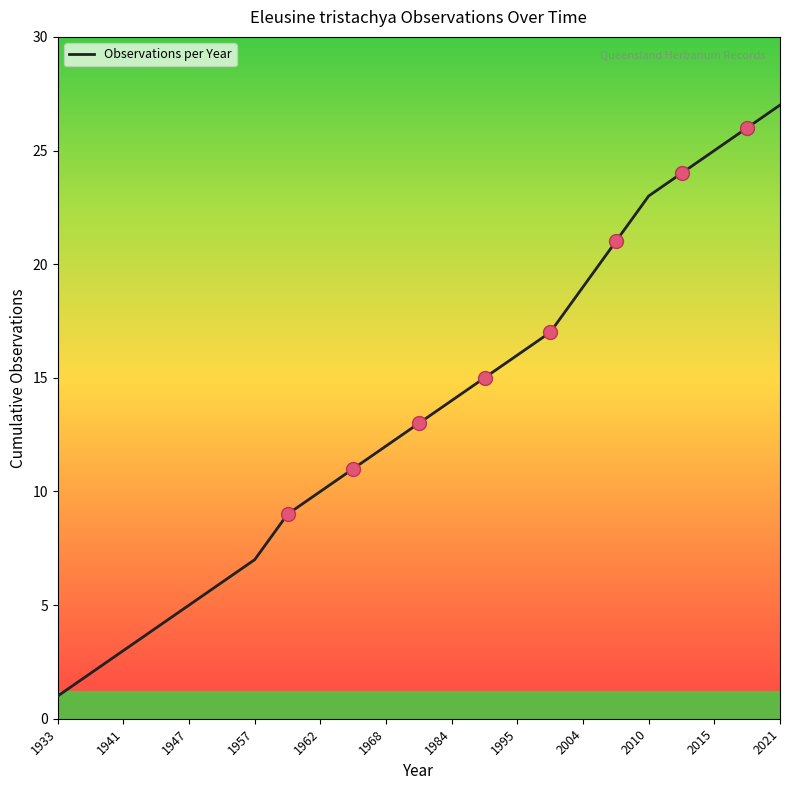

What is the difference between the maximum and minimum values?

26